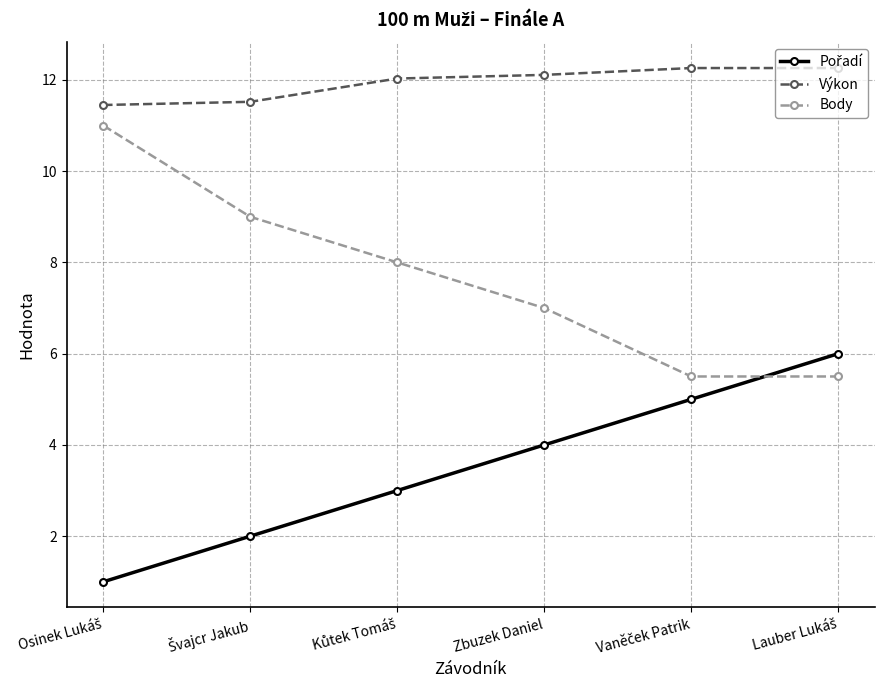

What is the sum of all Body values?

46.0